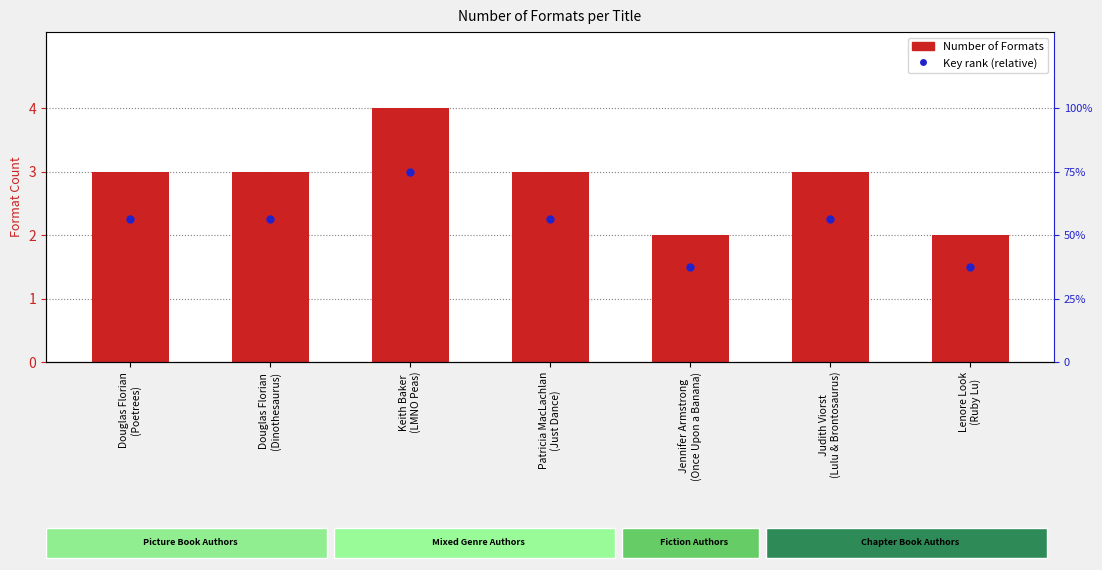

Approximately how many times larger is the value at Douglas Florian
(Poetrees) compared to Jennifer Armstrong
(Once Upon a Banana)?

1.5